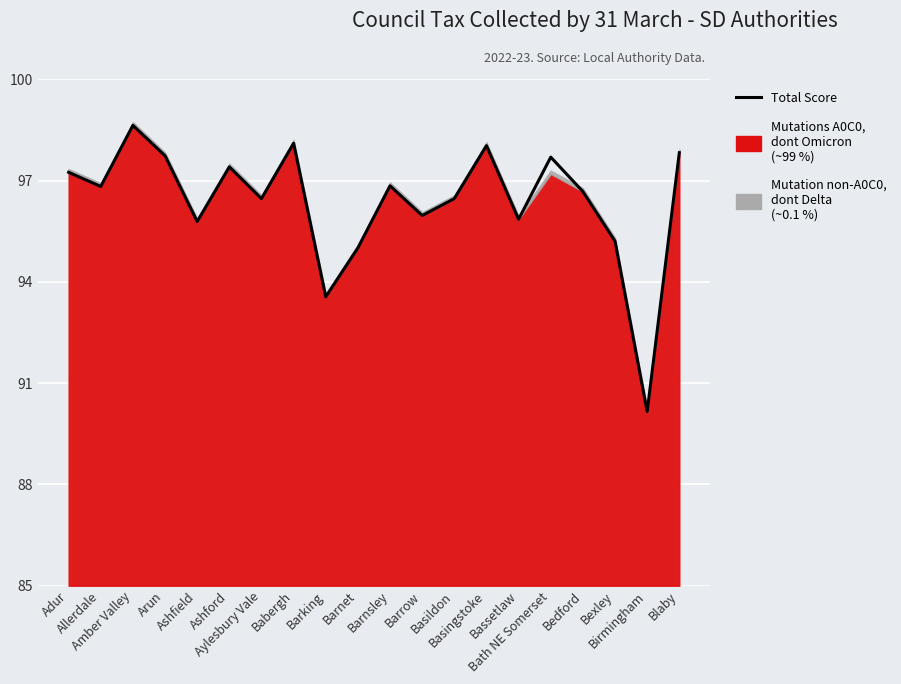

Where does the data first go above 96?

Adur